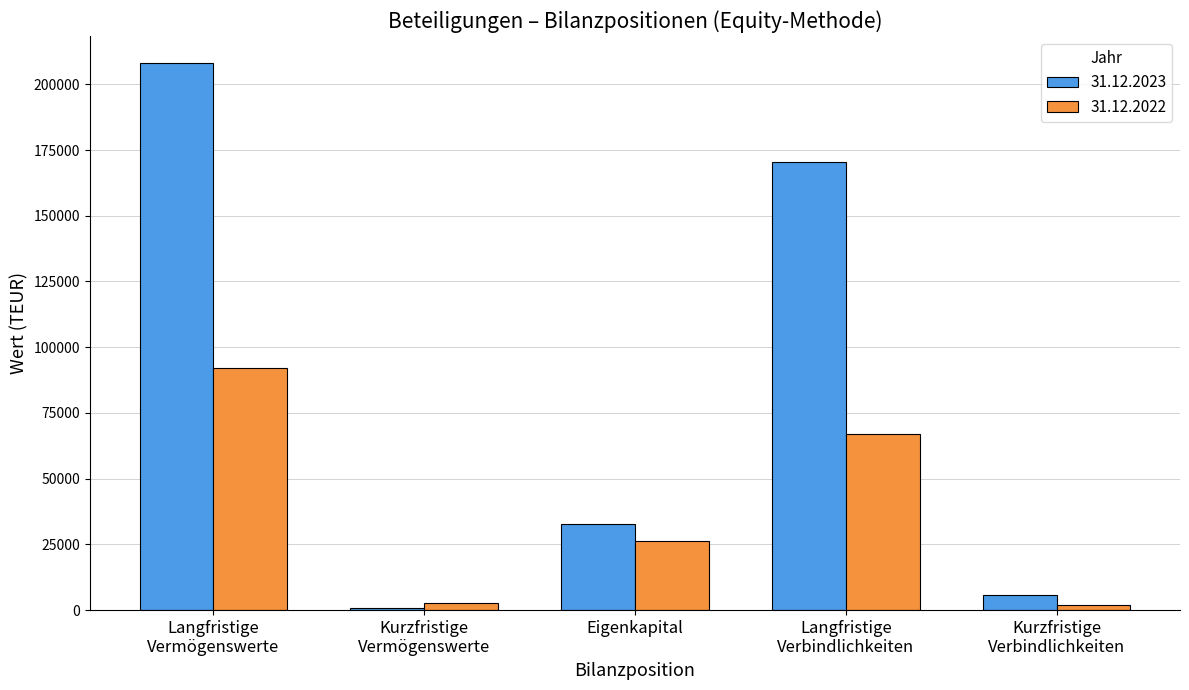

Reading right to left, what are all the values shown in this chart?

31.12.2023: Kurzfristige
Verbindlichkeiten=5765	Langfristige
Verbindlichkeiten=170298	Eigenkapital=32849	Kurzfristige
Vermögenswerte=921	Langfristige
Vermögenswerte=207991
31.12.2022: Kurzfristige
Verbindlichkeiten=1830	Langfristige
Verbindlichkeiten=66999	Eigenkapital=26157	Kurzfristige
Vermögenswerte=2712	Langfristige
Vermögenswerte=92275